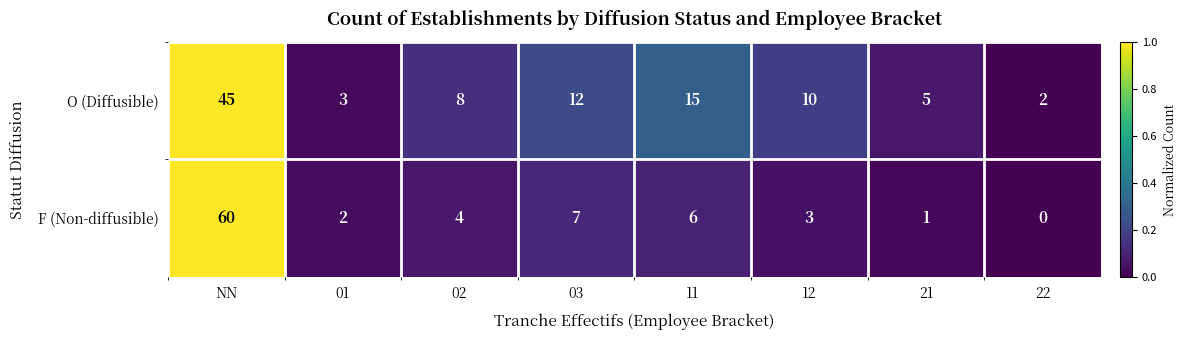

List the series in order of their overall mean, highest first.

O (Diffusible), F (Non-diffusible)